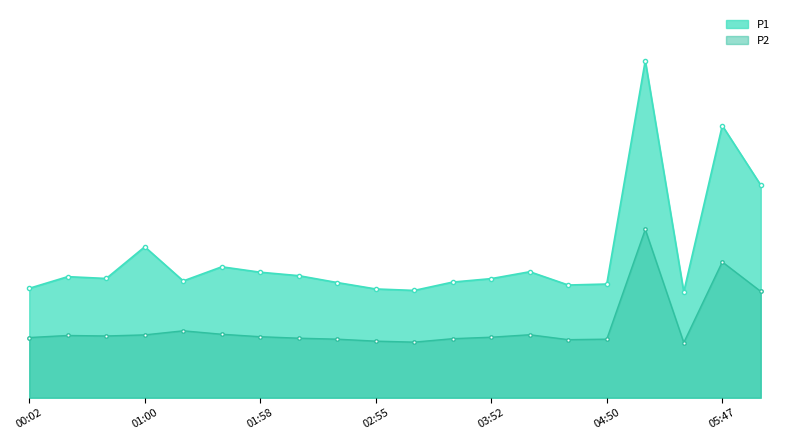

How many values in the P2 series exceed 12?

13